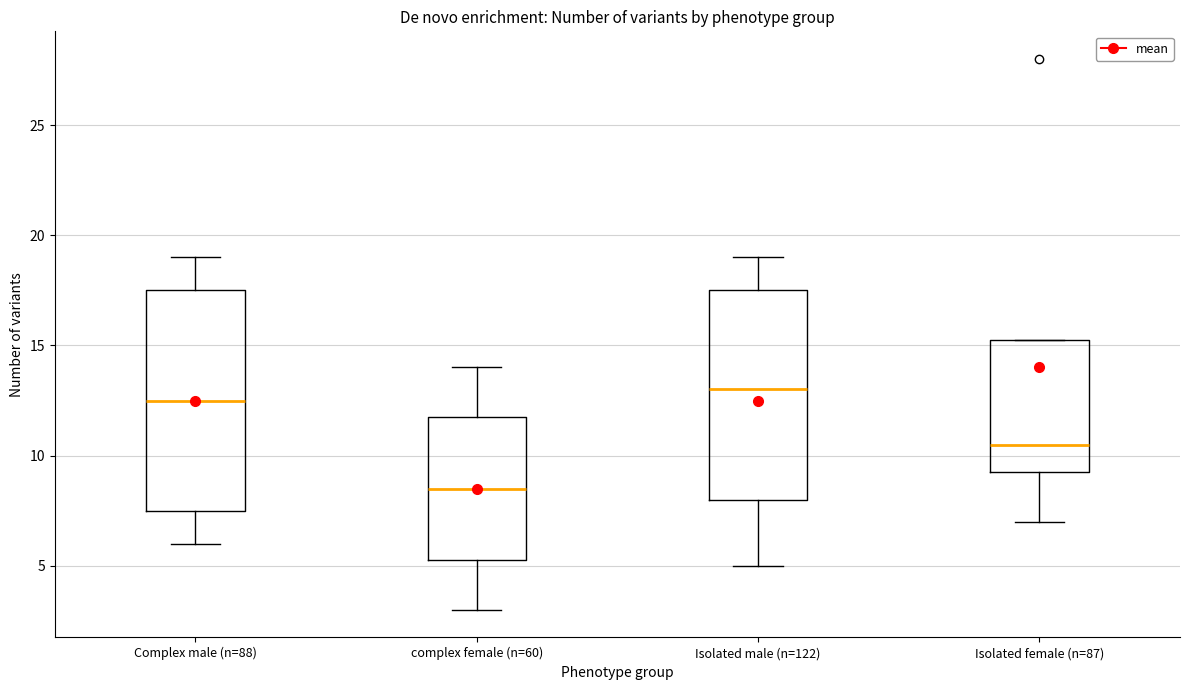

Reading left to right, read every box against the y-axis: the position of its median line, the range the box covers, and the ends of its whiskers. The values are not printed on the chart, so give them approximately, as read against the axis.

Complex male (n=88): median 12.5, box 7.5 to 17.5, whiskers 6.0 to 19.0
complex female (n=60): median 8.5, box 5.5 to 12.0, whiskers 3.0 to 14.0
Isolated male (n=122): median 13.0, box 8.0 to 17.5, whiskers 5.0 to 19.0
Isolated female (n=87): median 10.5, box 9.5 to 15.5, whiskers 7.0 to 15.5